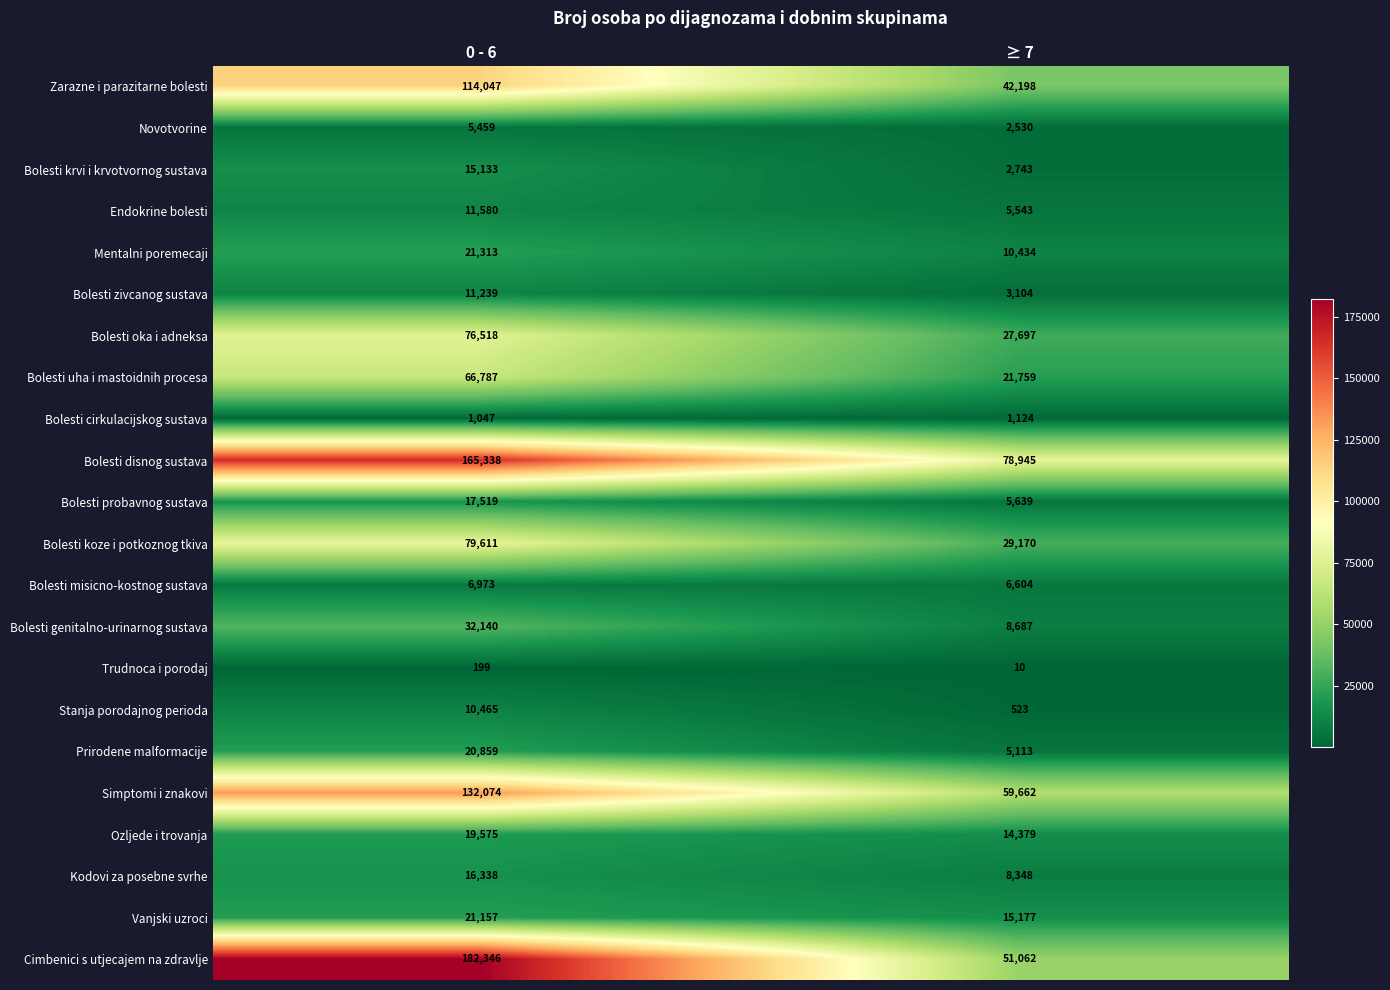

What is the minimum value for Simptomi i znakovi?

59662